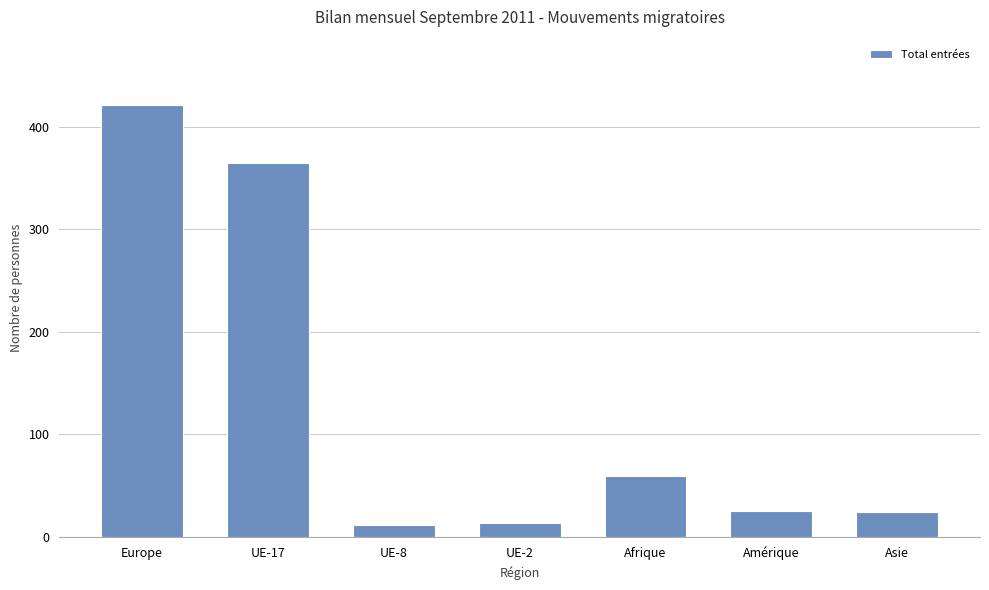

What is the sum of the values at UE-8 and UE-2?

25